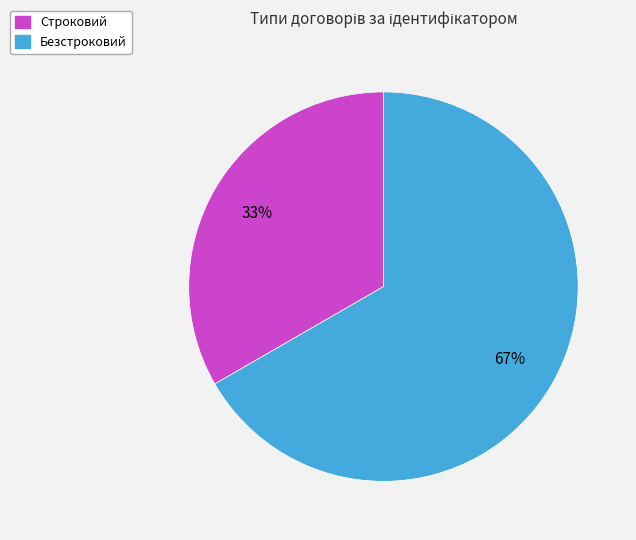

Which slice is the largest?

Безстроковий